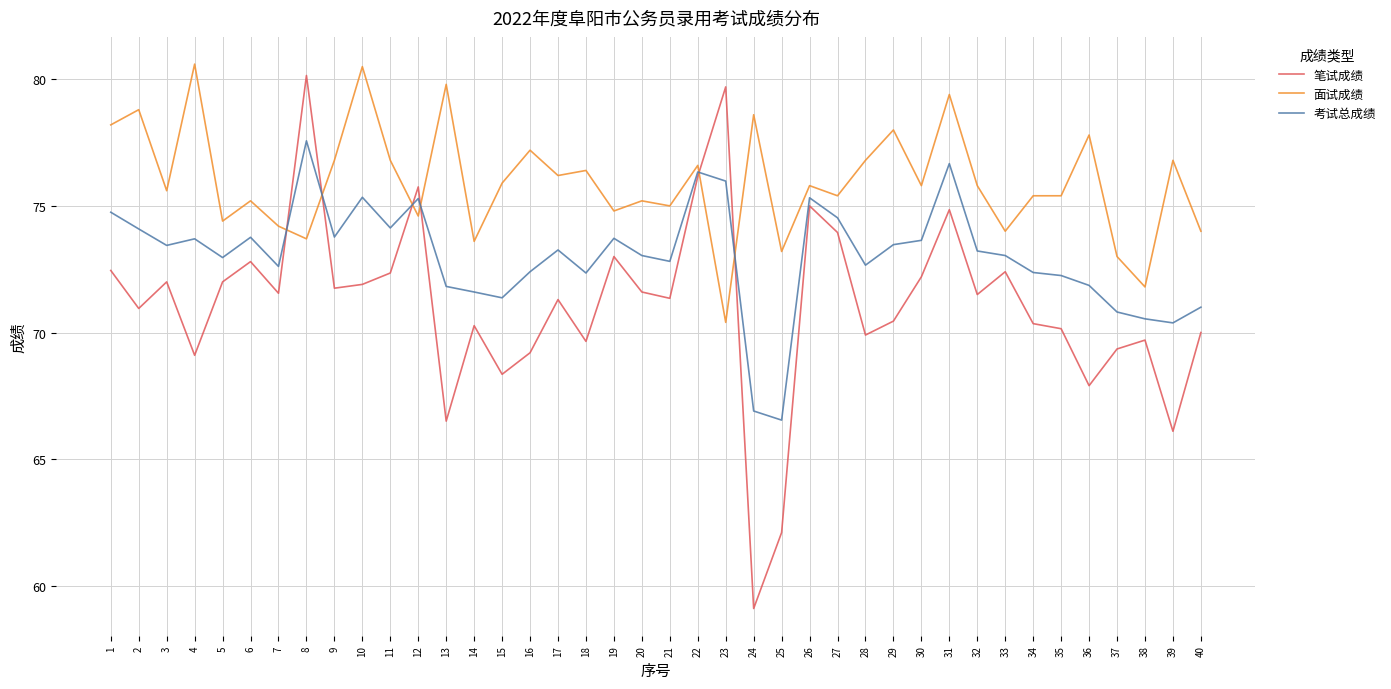

What is the sum of the 考试总成绩 values at 11 and 2?

148.2